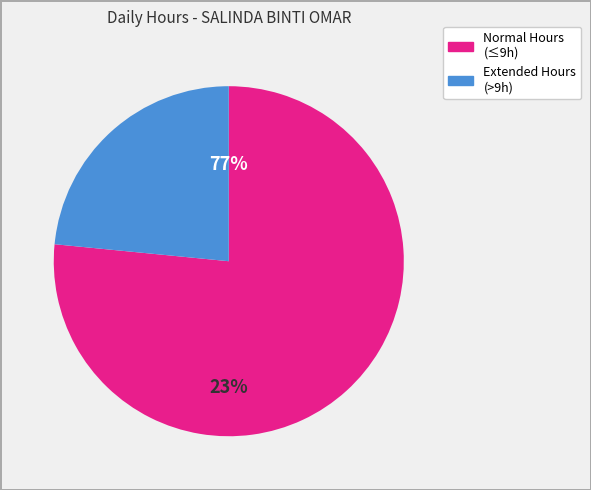

Is the sum of 23/8 and 2/8 greater than half?

No